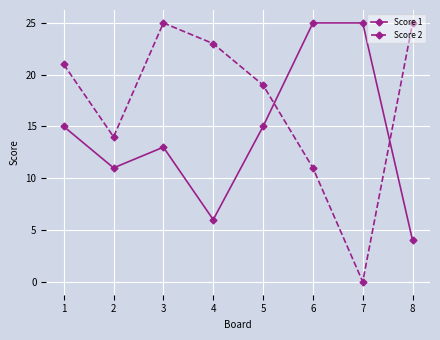

Reading left to right, transcribe all the data shown in this chart.

Score 1: 1=15	2=11	3=13	4=6	5=15	6=25	7=25	8=4
Score 2: 1=21	2=14	3=25	4=23	5=19	6=11	7=0	8=25